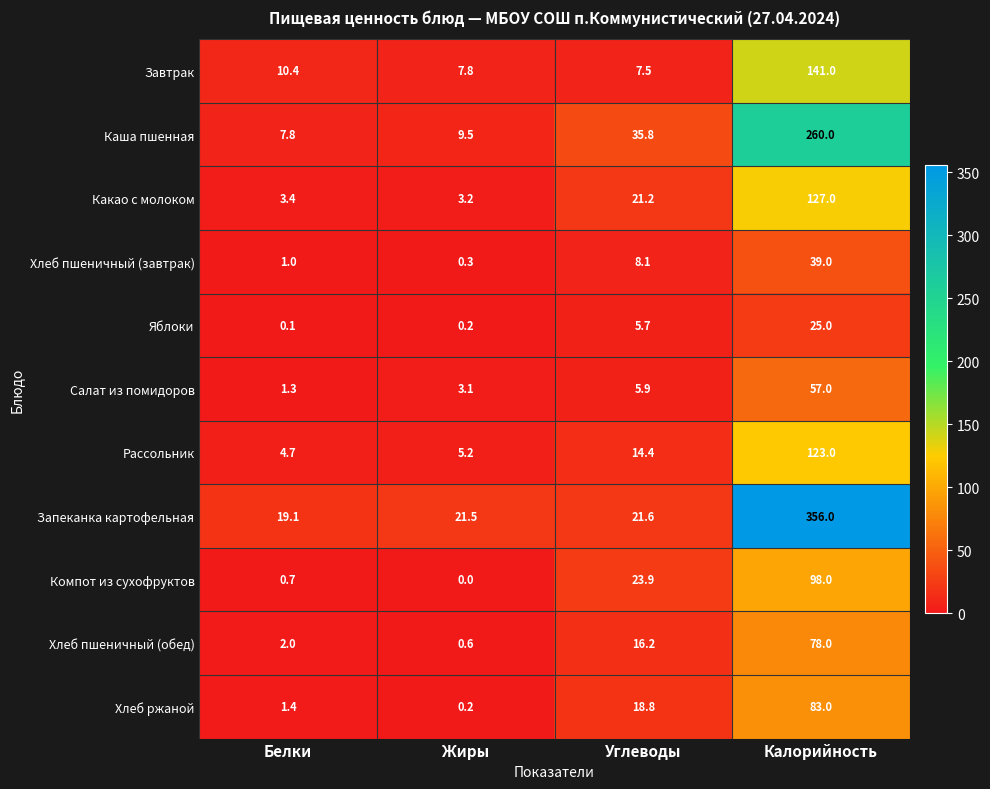

What is the total value across all series at Жиры?

51.6